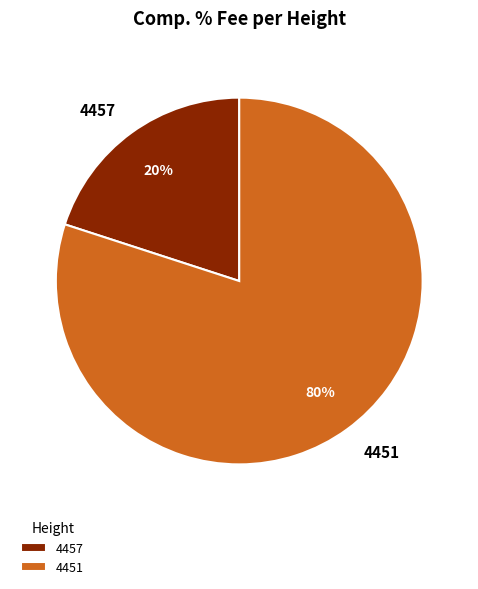

True or false: 4451 accounts for 80% of the total.

True